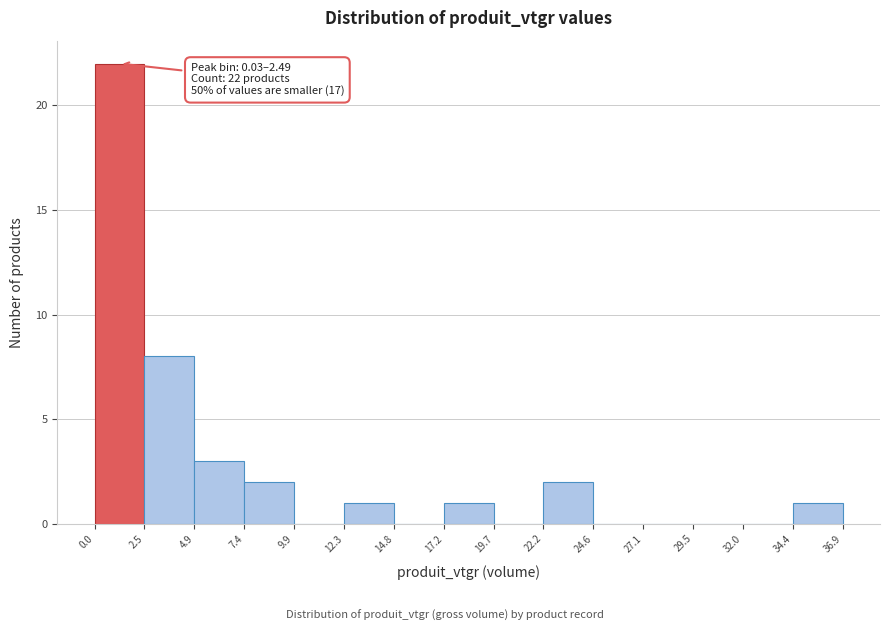

Over which range of the x-axis is the bar tallest?

0.0 to 2.5